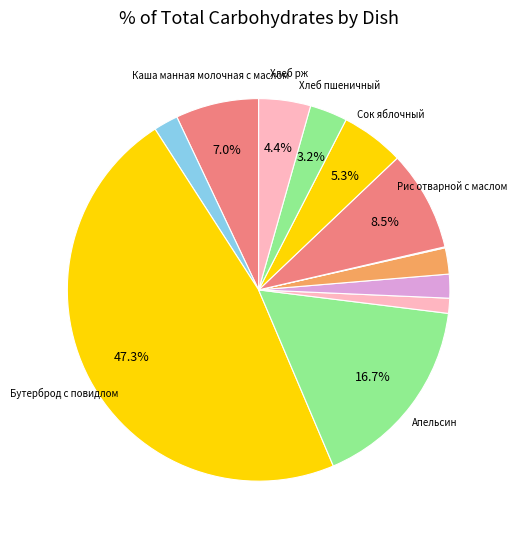

Which category has the biggest portion of the pie?

Бутерброд с повидлом